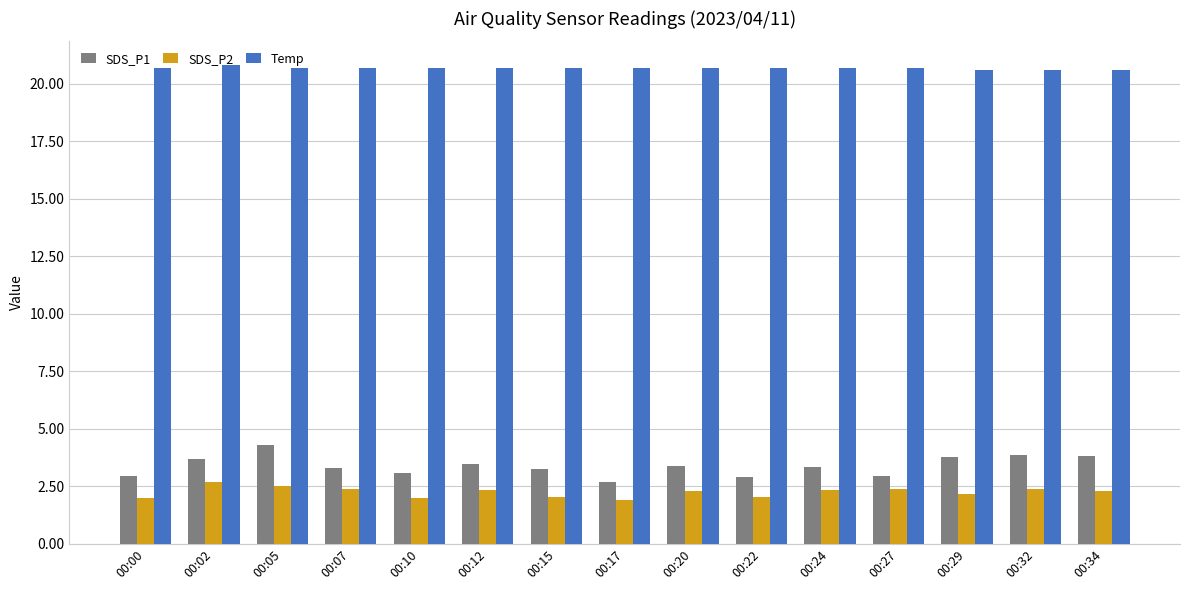

List the series in order of their peak value, highest first.

Temp, SDS_P1, SDS_P2